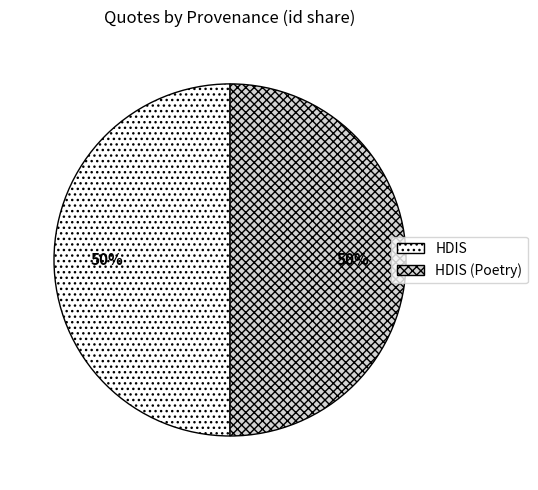

Combined, do HDIS (Poetry) and HDIS account for over 50%?

Yes